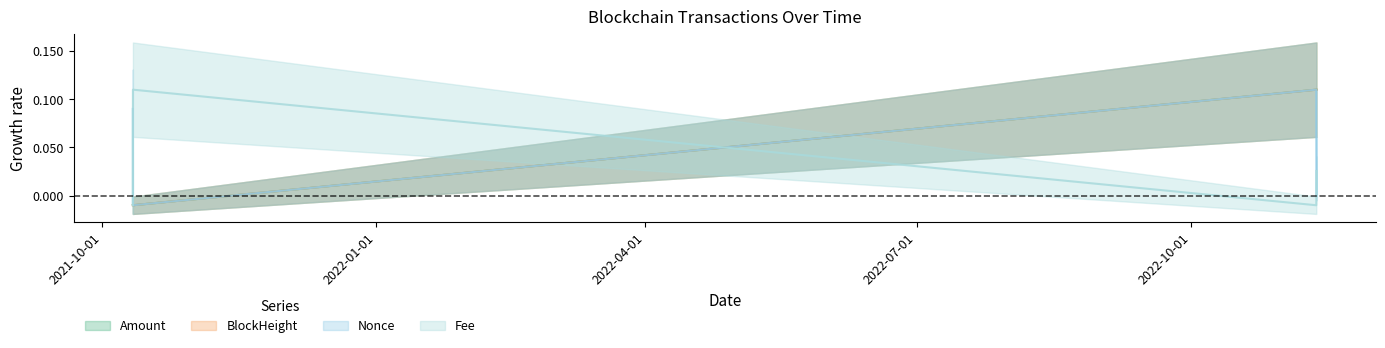

In Nonce, how many points are lower than both neighbors (excluding endpoints)?

1